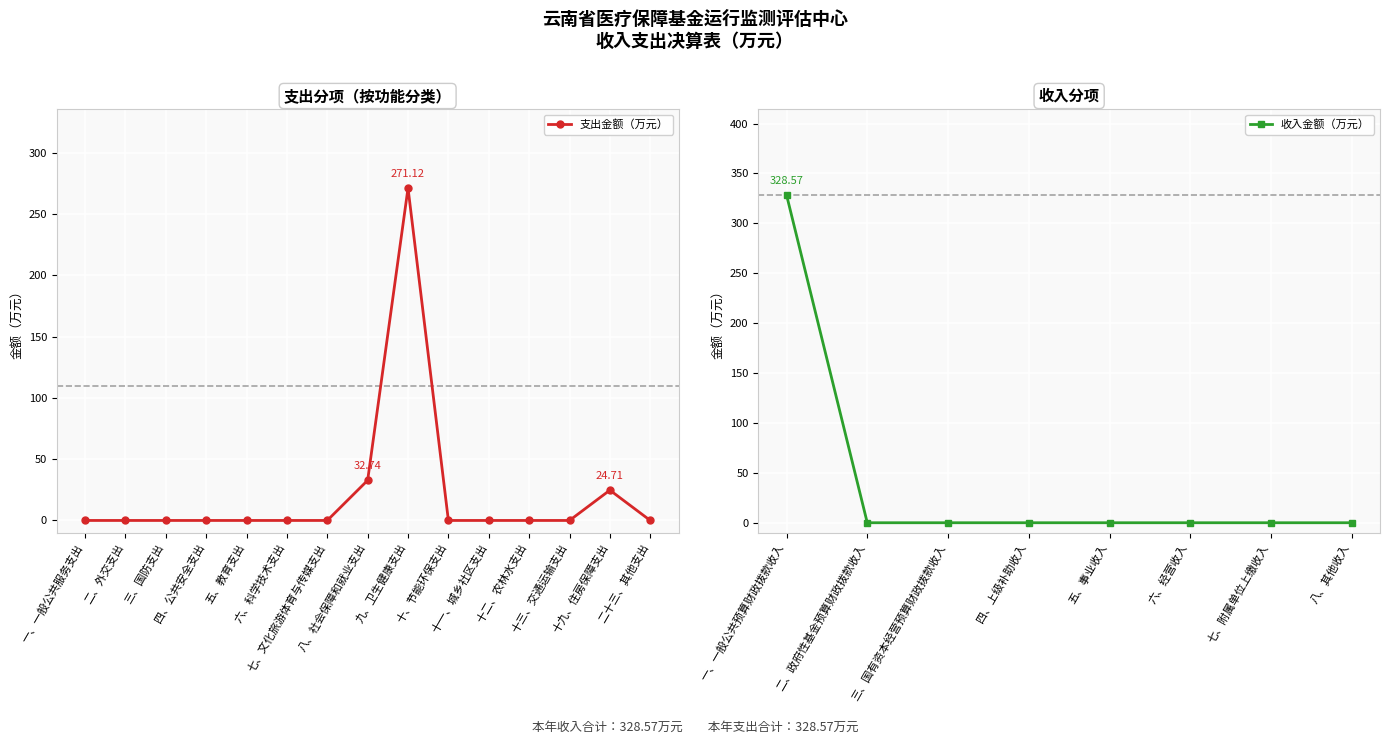

Count the number of data series in this chart.

1